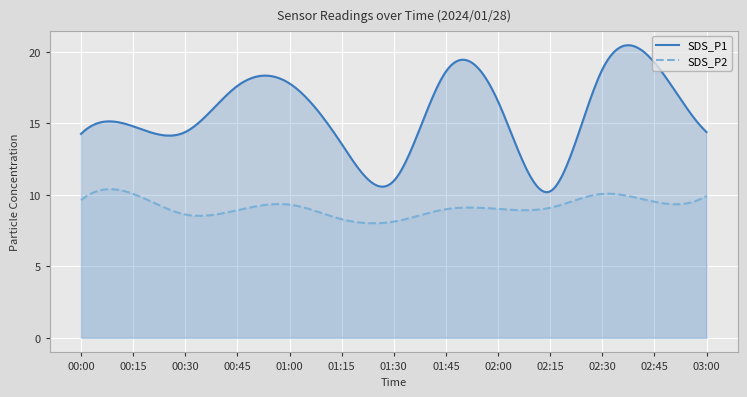

True or false: SDS_P1 and SDS_P2 intersect in this chart.

False